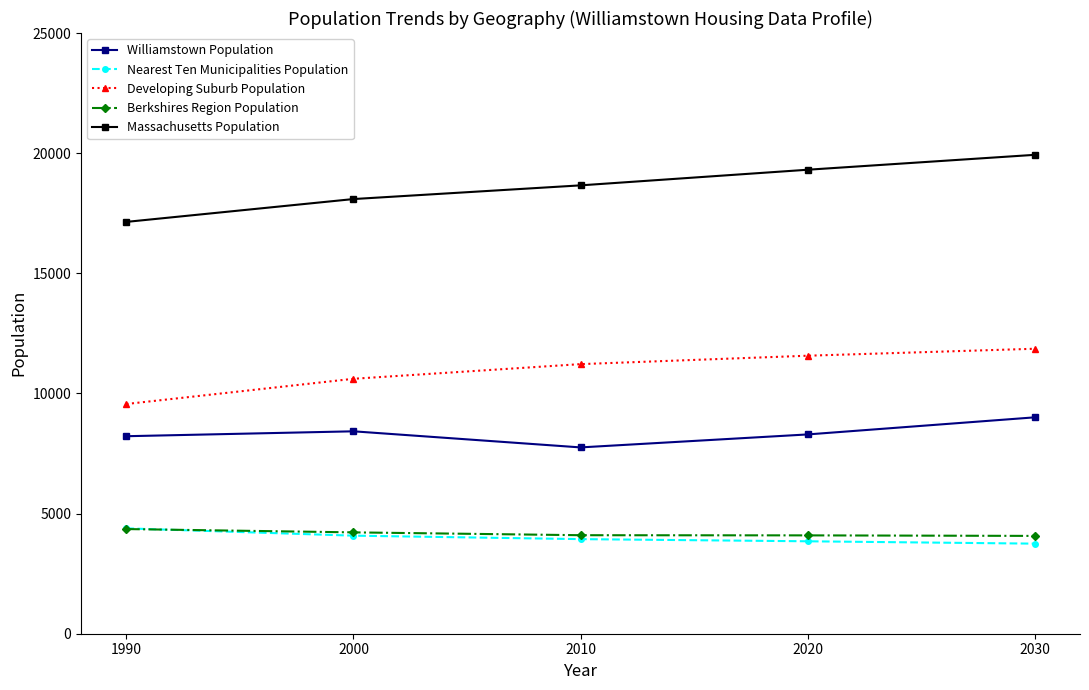

Does the chart display data point markers on the line(s)?

Yes